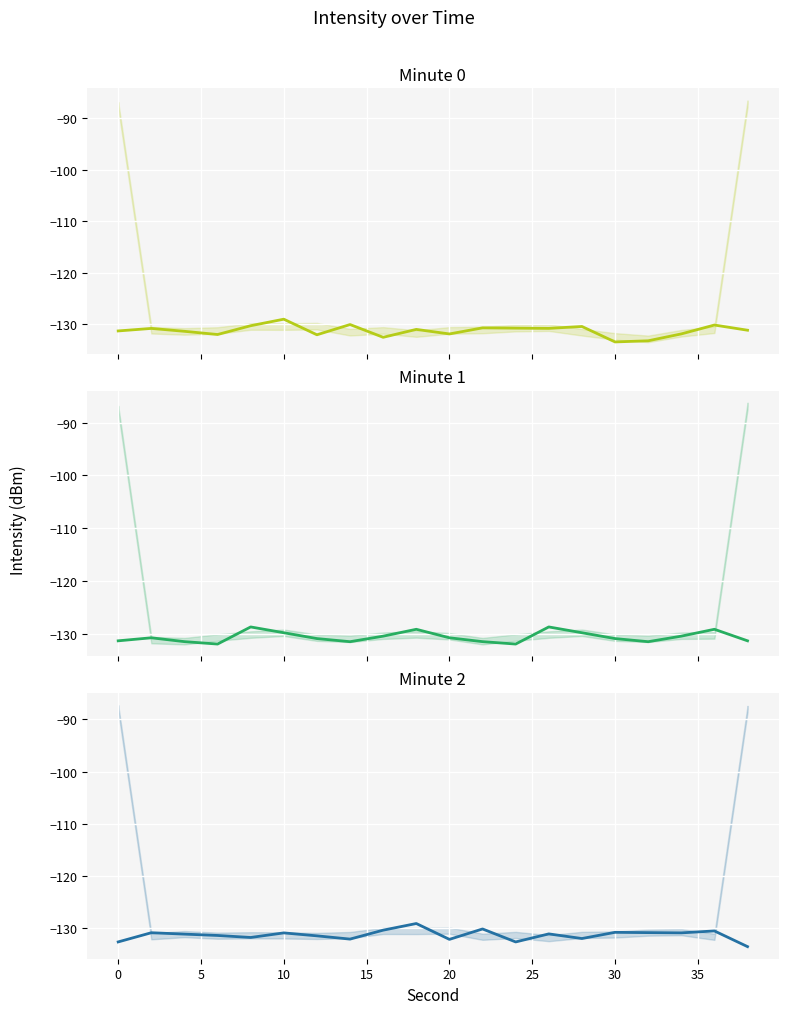

Which series changed the most between 20 and 25?

Minute 0